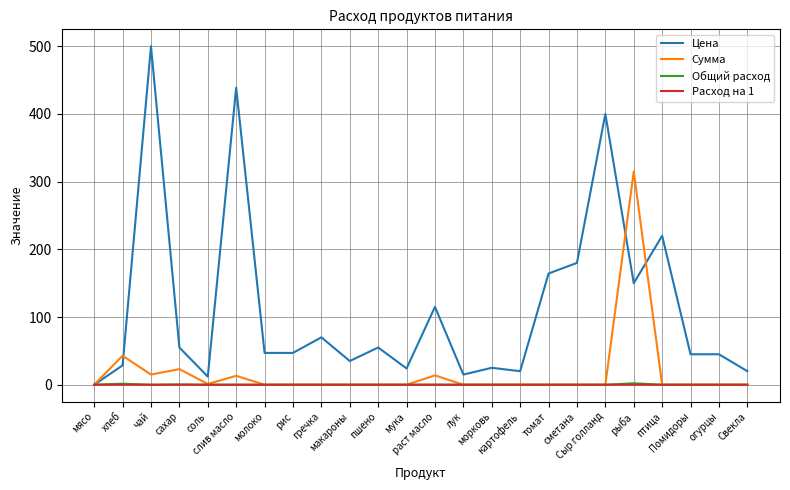

The Цена series shows 718.9 at Сыр голланд. True or false?

False